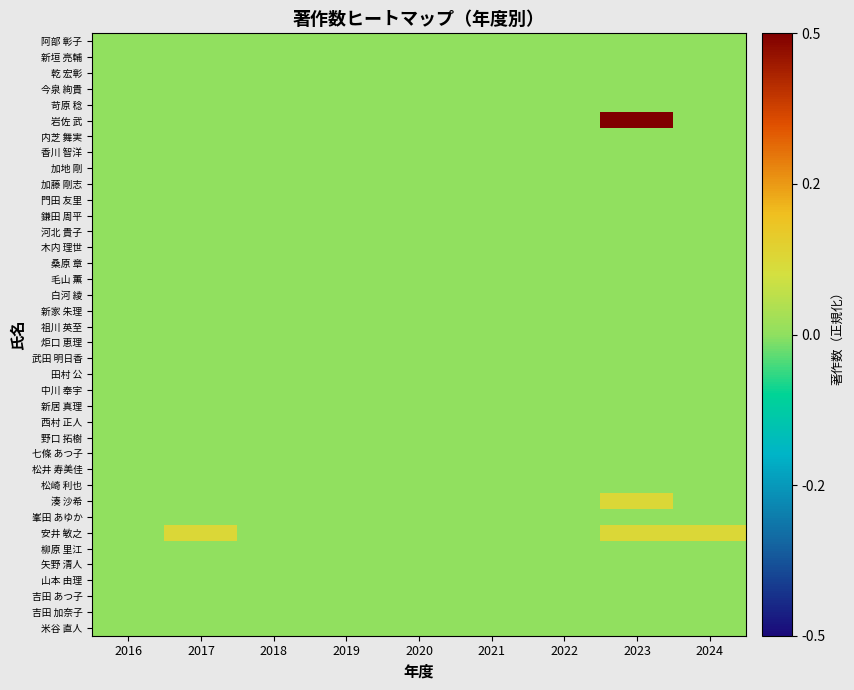

Rank the series at 2024 from lowest to highest value.

阿部 彰子, 新垣 亮輔, 乾 宏彰, 今泉 絢貴, 苛原 稔, 岩佐 武, 内芝 舞実, 香川 智洋, 加地 剛, 加藤 剛志, 門田 友里, 鎌田 周平, 河北 貴子, 木内 理世, 桑原 章, 毛山 薫, 白河 綾, 新家 朱理, 祖川 英至, 炬口 恵理, 武田 明日香, 田村 公, 中川 奉宇, 新居 真理, 西村 正人, 野口 拓樹, 七條 あつ子, 松井 寿美佳, 松崎 利也, 湊 沙希, 峯田 あゆか, 柳原 里江, 矢野 清人, 山本 由理, 吉田 あつ子, 吉田 加奈子, 米谷 直人, 安井 敏之